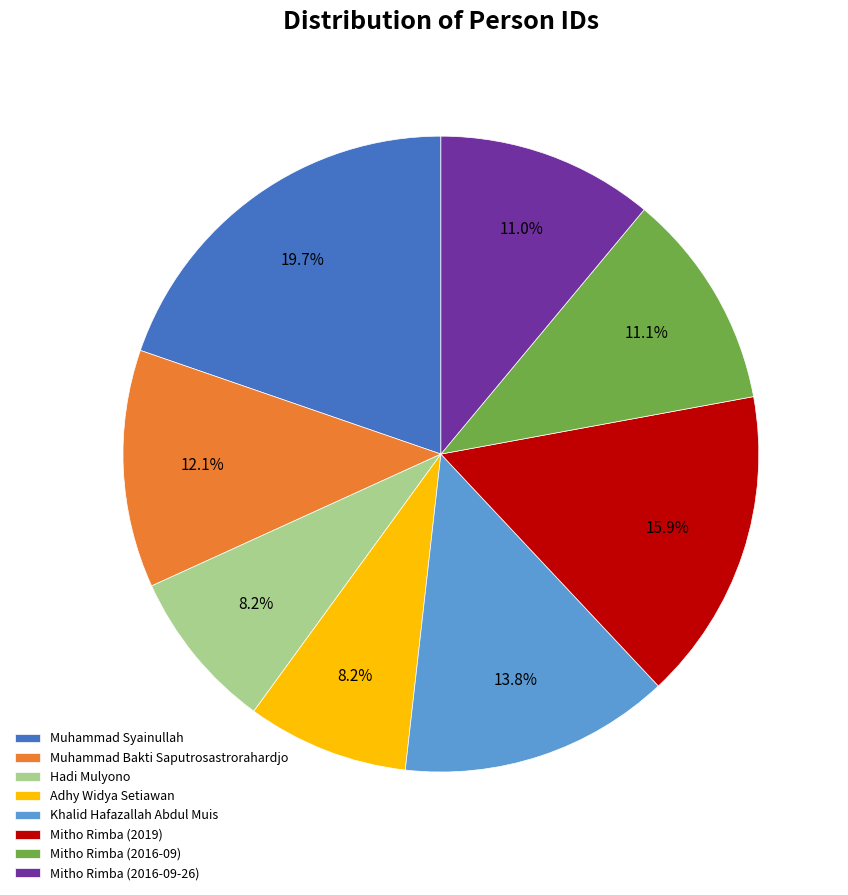

Which slice is the largest?

Muhammad Syainullah